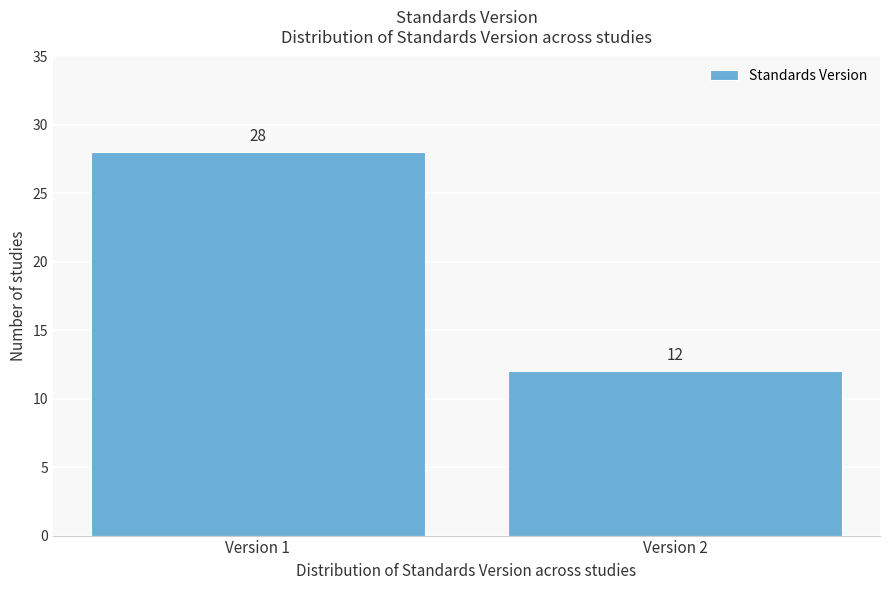

Reading left to right, extract all data points from this chart.

28	12